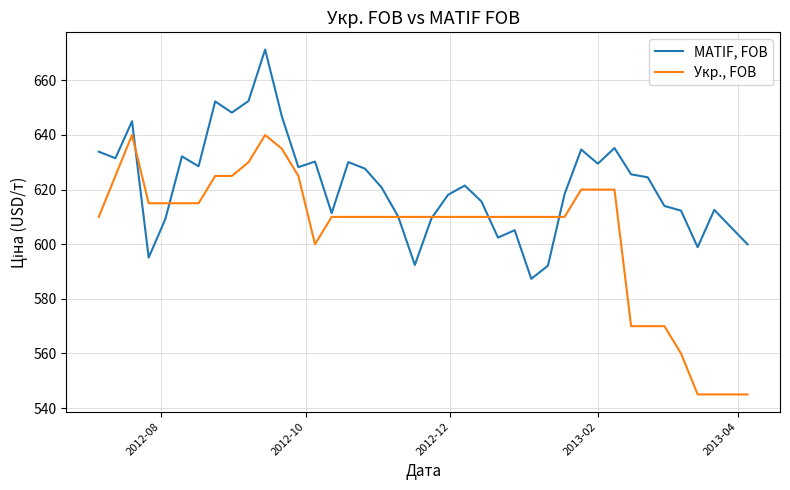

What is the difference between the maximum and minimum values in the Укр., FOB series?

95.0